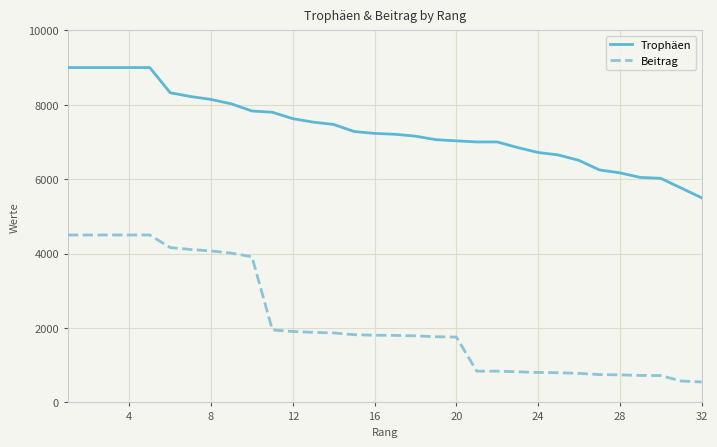

Which series has the largest total across all categories?

Trophäen